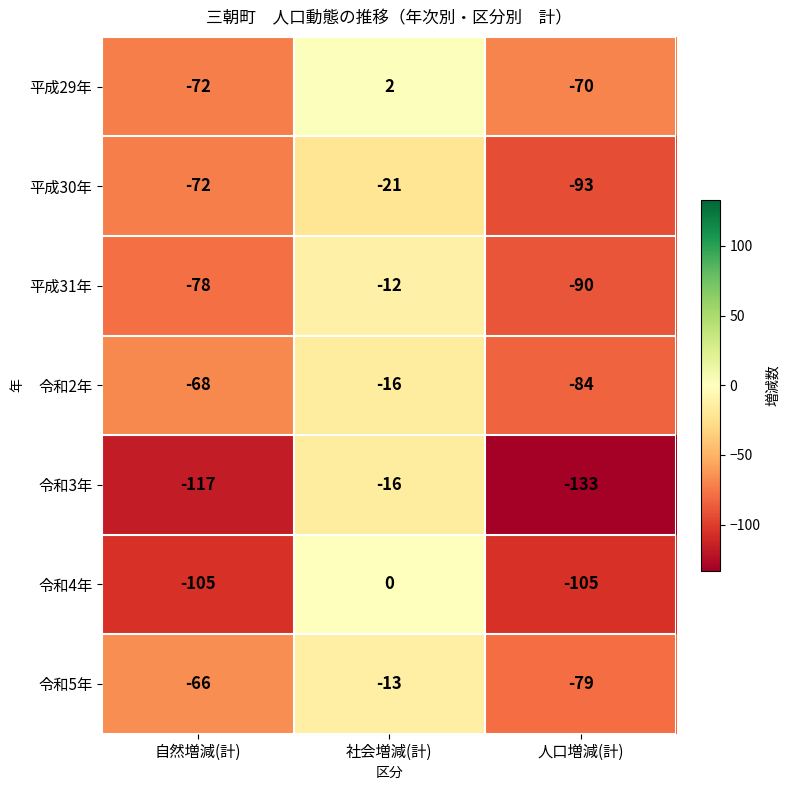

What is the spread (max minus min) of values at 自然増減(計)?

51